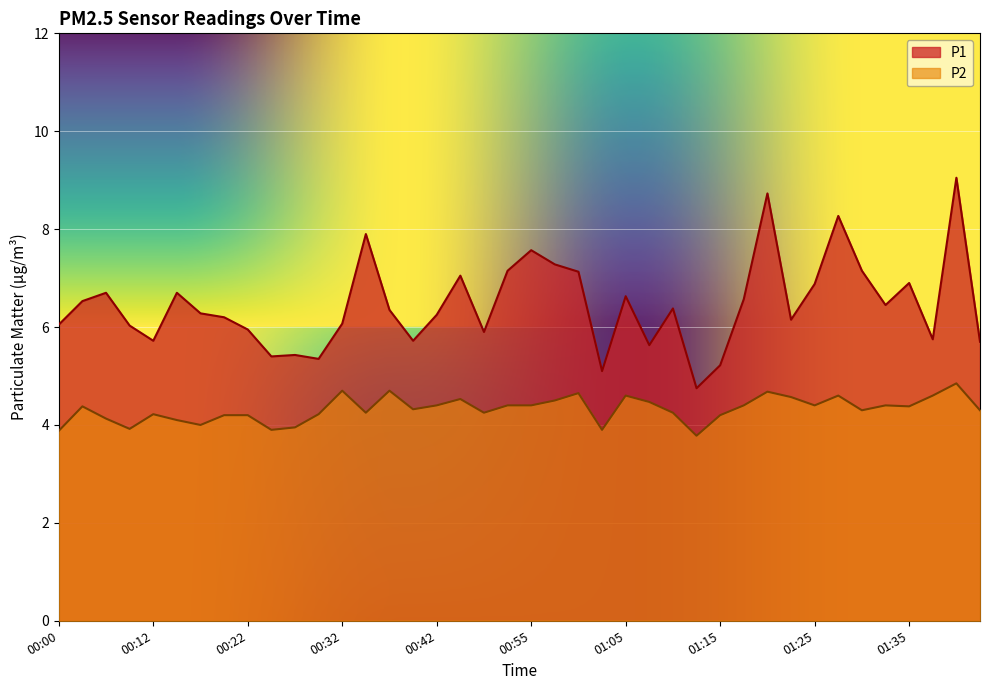

What is the difference between the maximum and minimum values in the P2 series?

1.1